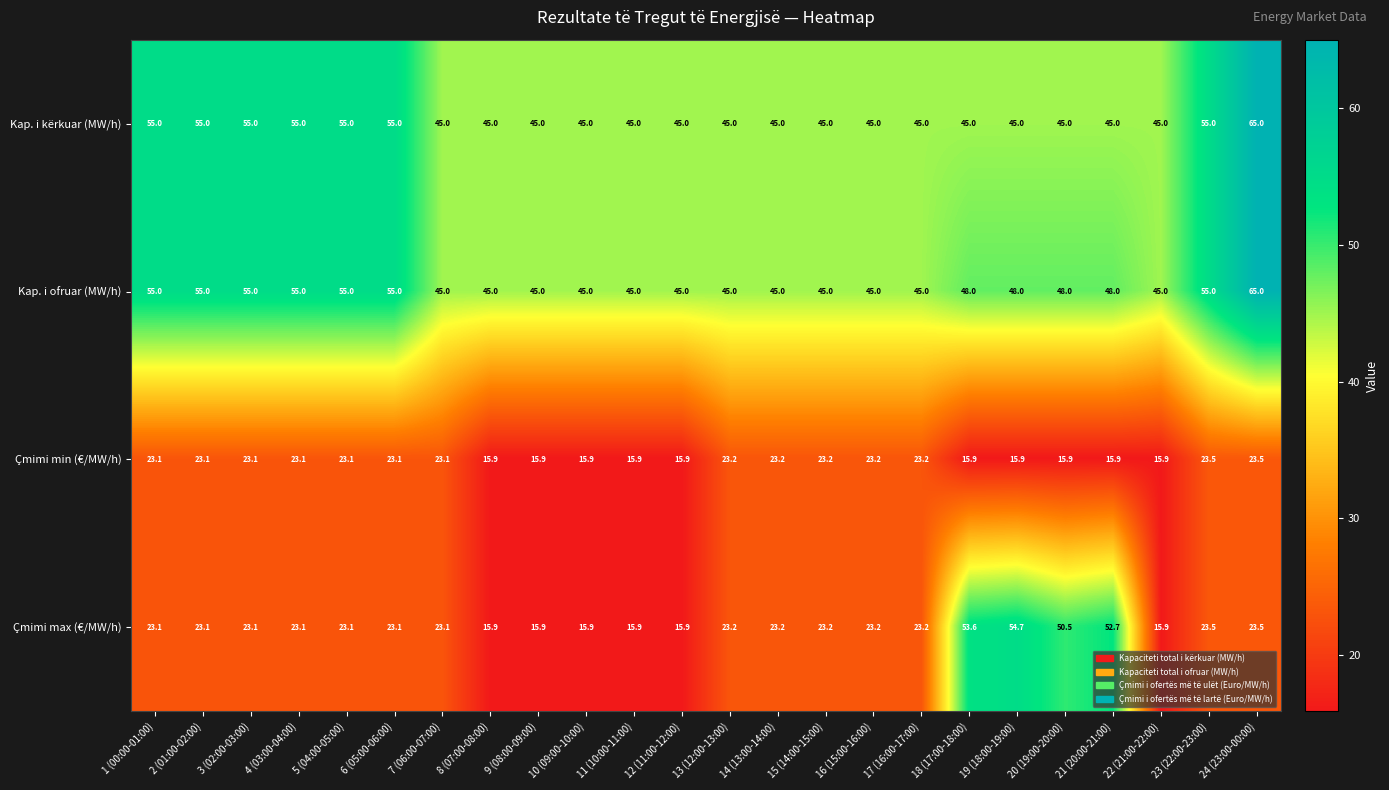

What is the minimum value shown in the chart?

15.9